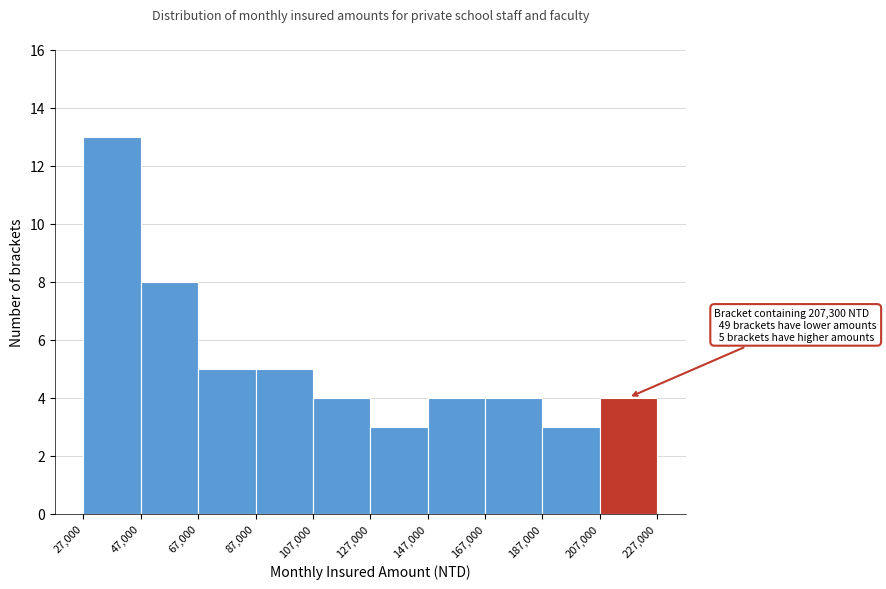

Which range on the x-axis has the tallest bar?

27,000 to 47,000